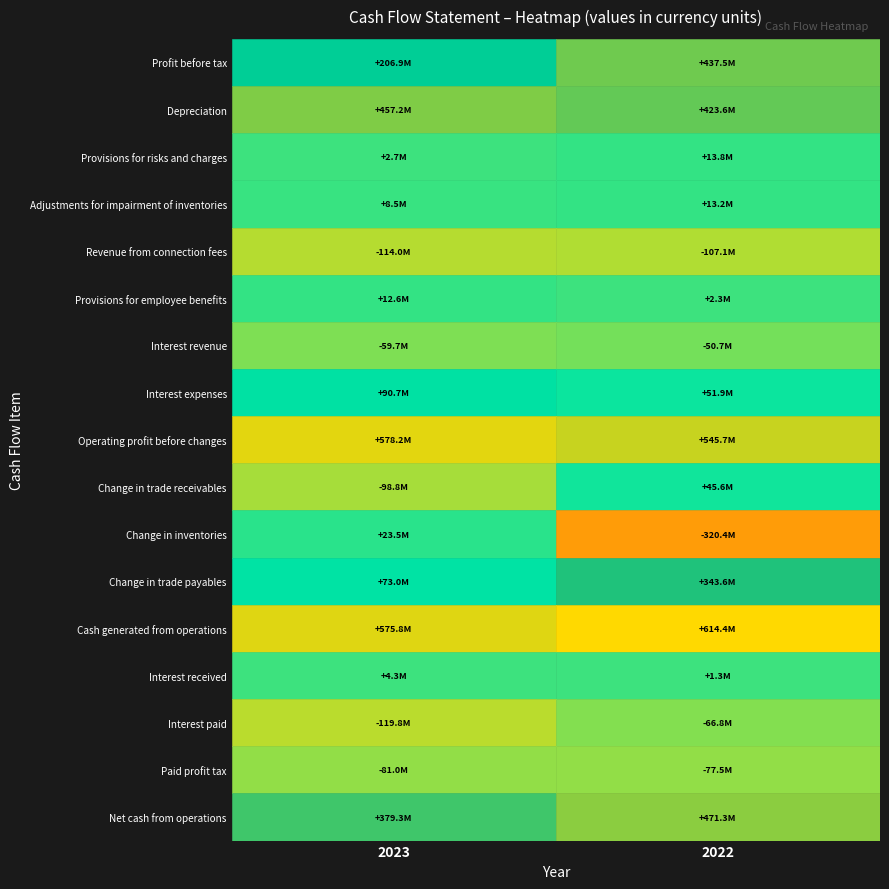

Rank the series by their maximum value, from lowest to highest.

Revenue from connection fees, Paid profit tax, Interest paid, Interest revenue, Interest received, Provisions for employee benefits, Adjustments for impairment of inventories, Provisions for risks and charges, Change in inventories, Change in trade receivables, Interest expenses, Change in trade payables, Profit before tax, Depreciation, Net cash from operations, Operating profit before changes, Cash generated from operations